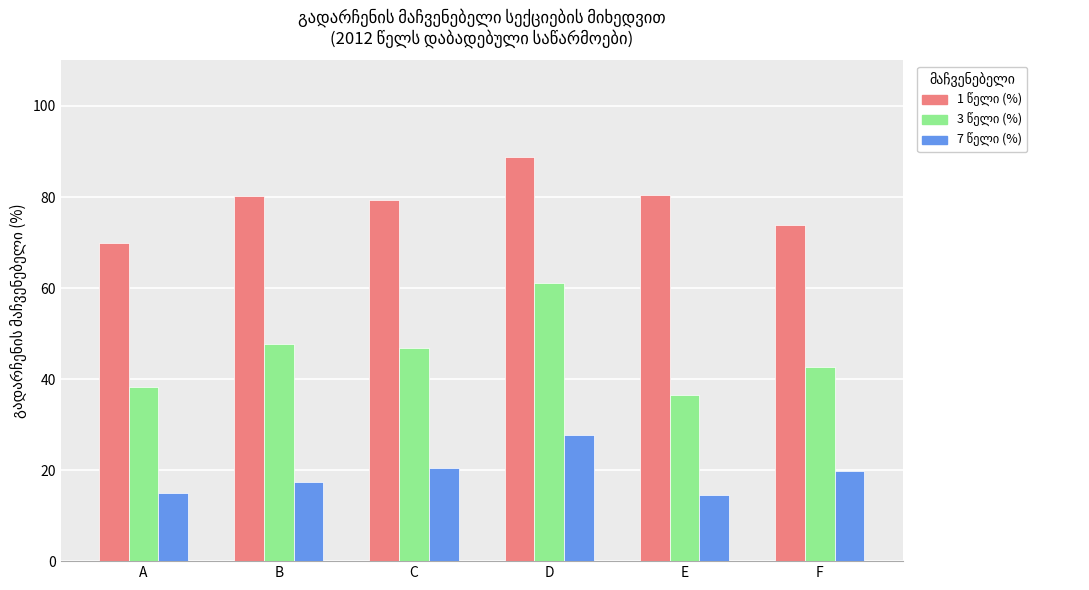

What is the total value across all series at D?

177.8